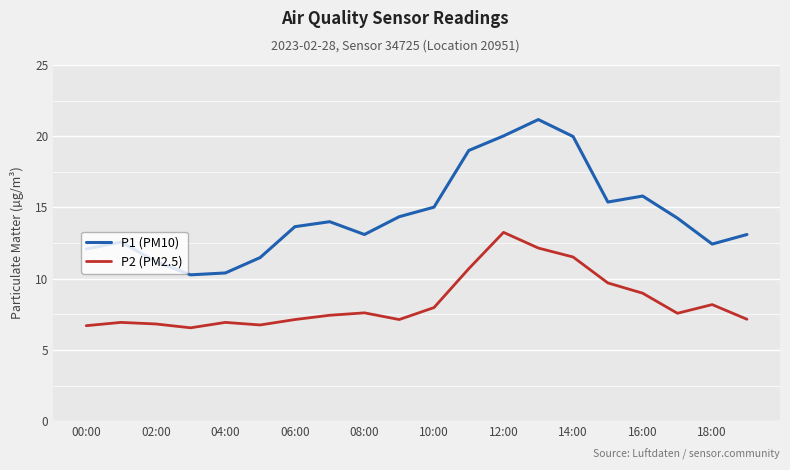

Which series has the widest spread of values?

P1 (PM10)